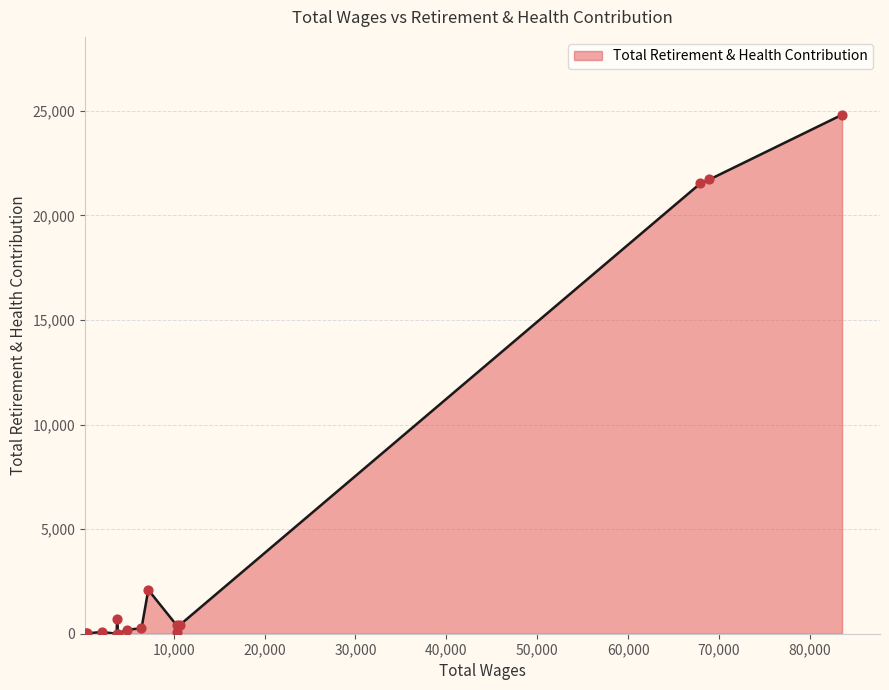

What is the maximum value shown in the chart?

24810